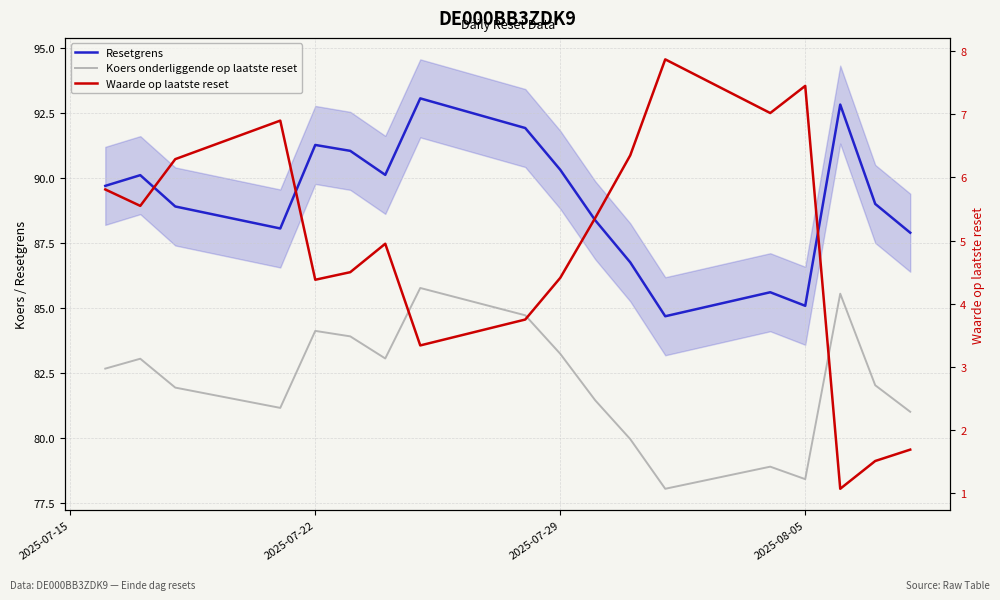

Which series has the largest range (max minus min)?

Resetgrens